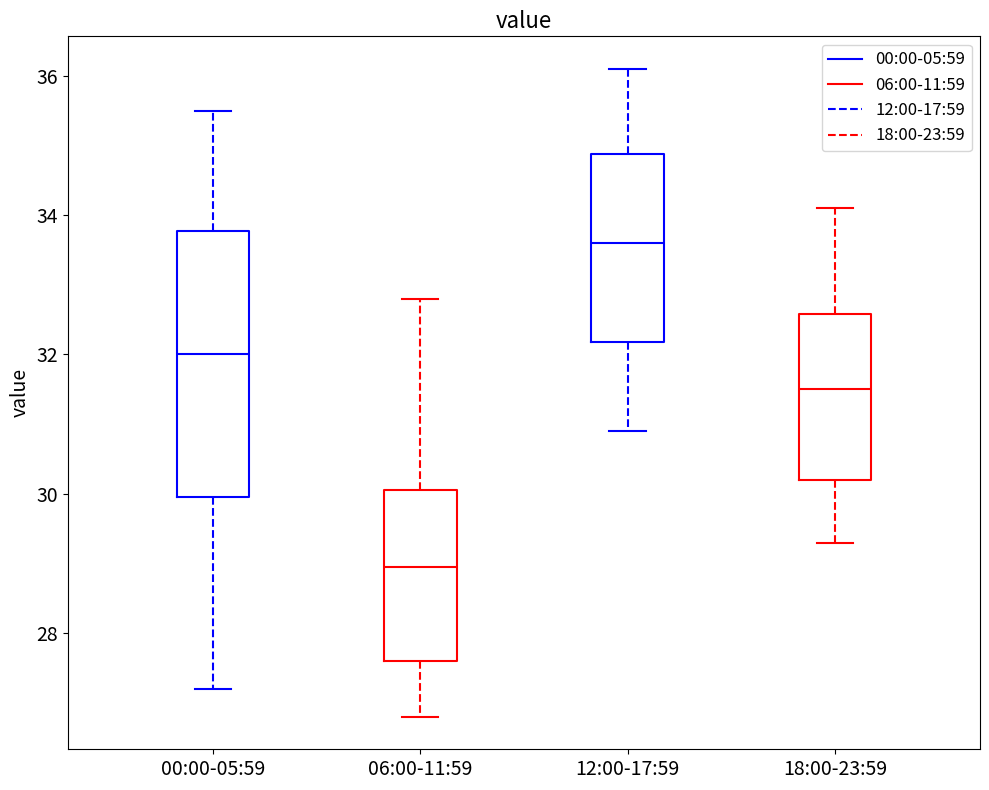

Reading left to right, read every box against the y-axis: the position of its median line, the range the box covers, and the ends of its whiskers. The values are not printed on the chart, so give them approximately, as read against the axis.

00:00-05:59: median 32.0, box 30.0 to 33.8, whiskers 27.2 to 35.6
06:00-11:59: median 29.0, box 27.6 to 30.0, whiskers 26.8 to 32.8
12:00-17:59: median 33.6, box 32.2 to 34.8, whiskers 31.0 to 36.2
18:00-23:59: median 31.6, box 30.2 to 32.6, whiskers 29.4 to 34.2